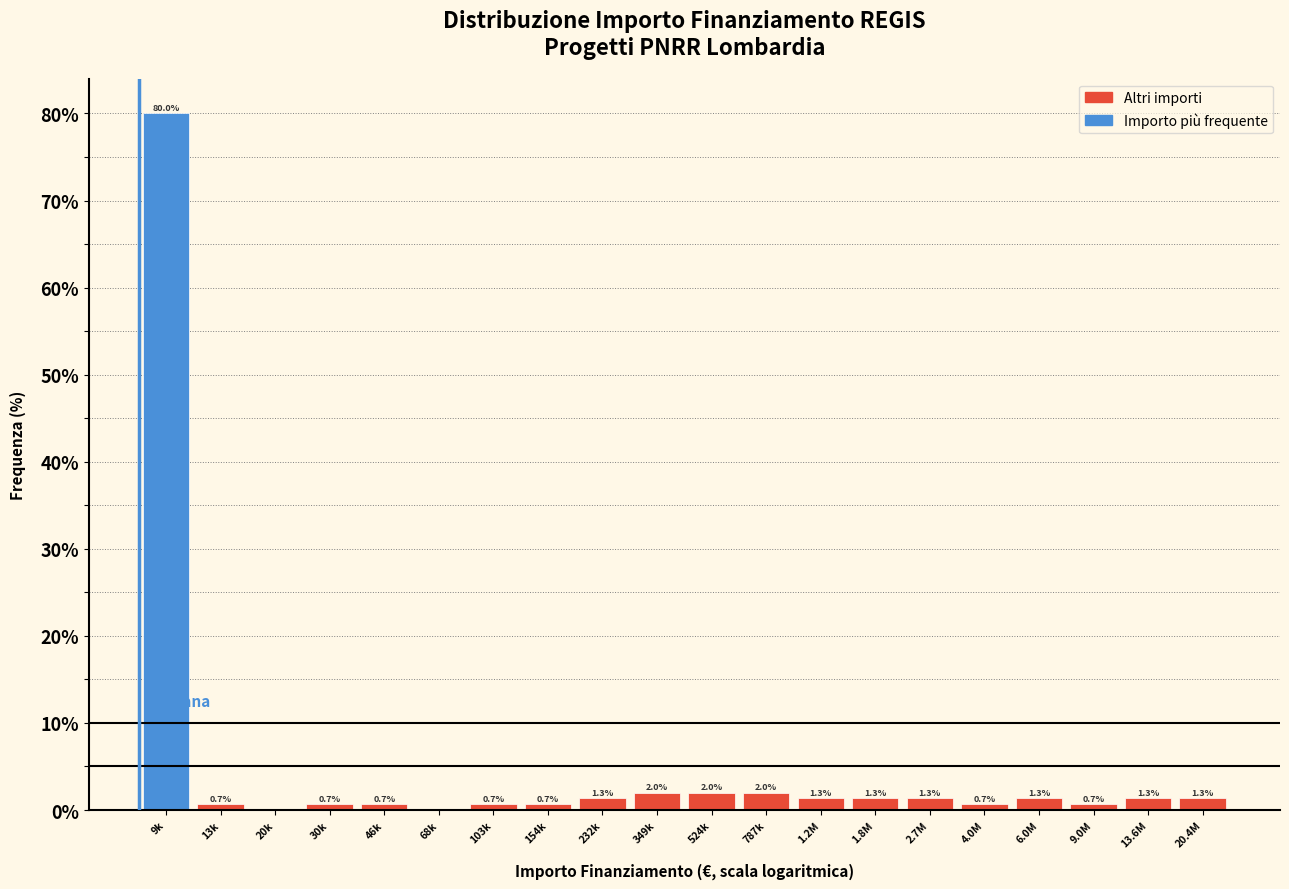

Reading right to left, what are all the values shown in this chart?

20.4M=1.3	13.6M=1.3	9.0M=0.7	6.0M=1.3	4.0M=0.7	2.7M=1.3	1.8M=1.3	1.2M=1.3	787k=2.0	524k=2.0	349k=2.0	232k=1.3	154k=0.7	103k=0.7	68k=0.0	46k=0.7	30k=0.7	20k=0.0	13k=0.7	9k=80.0